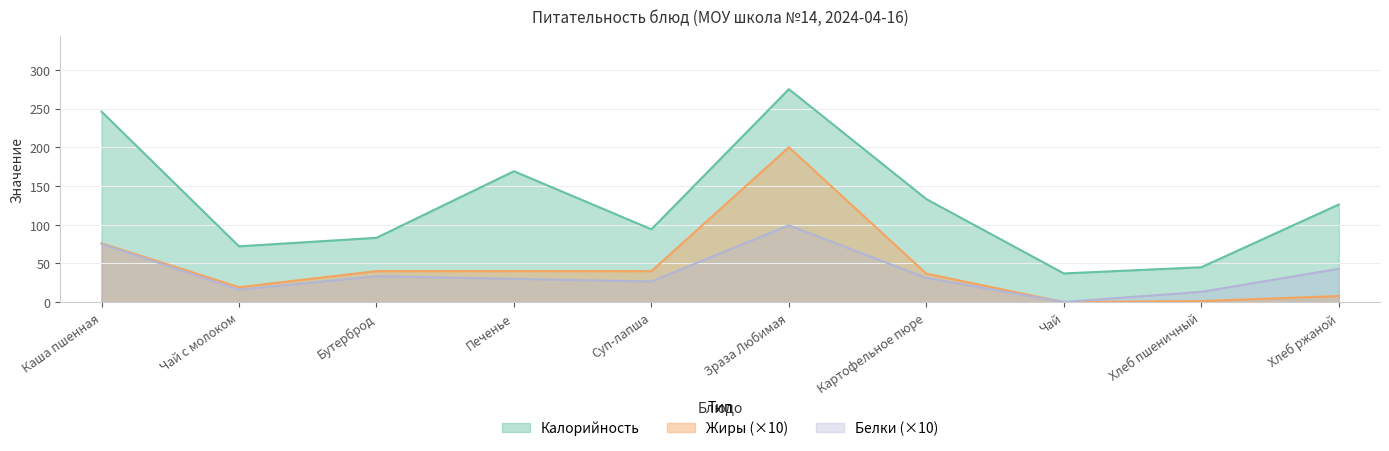

Does the chart display data point markers on the line(s)?

No